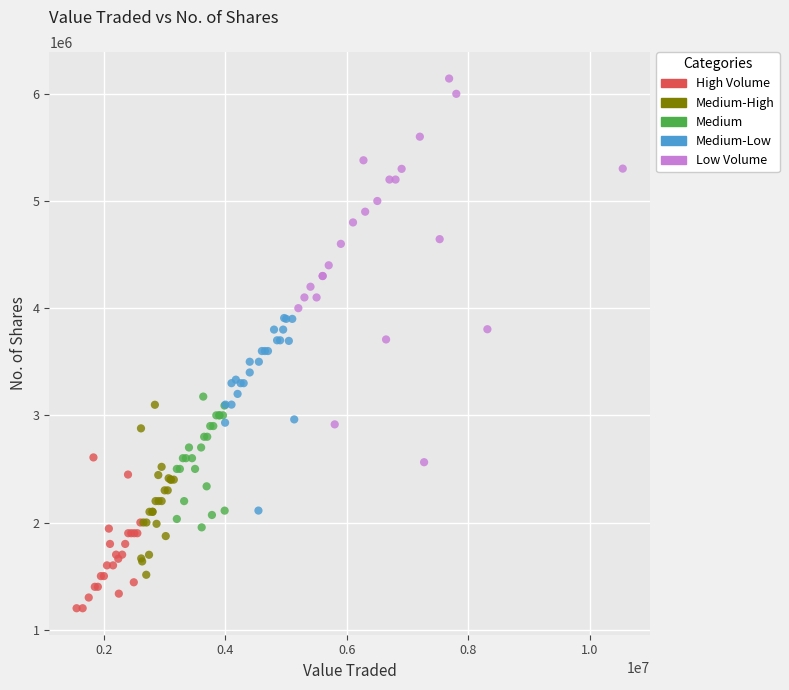

Which series contains the lowest Y value?

High Volume